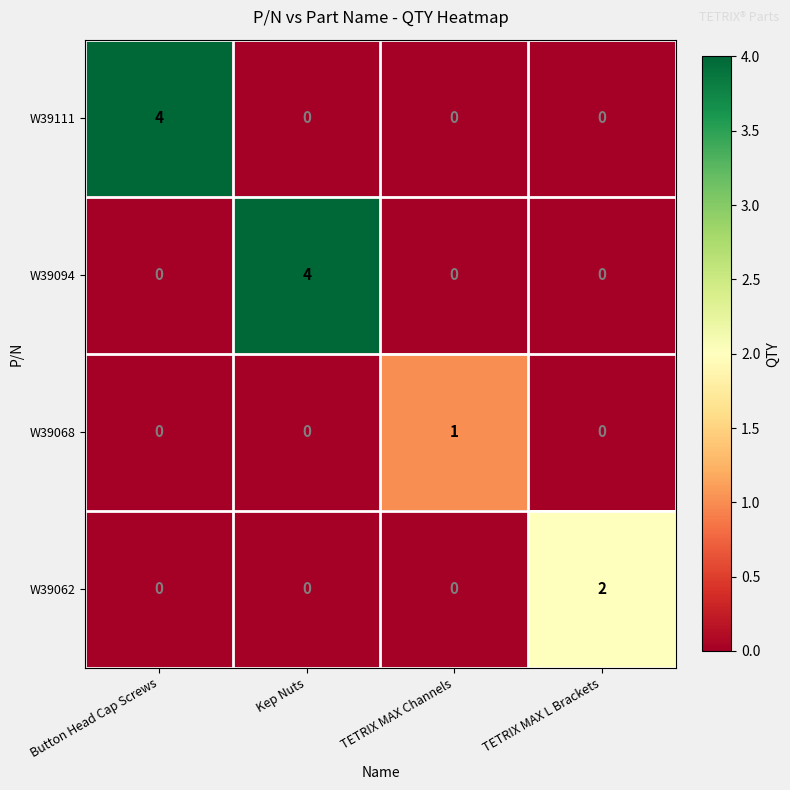

How many W39062 values are between 0 and 2?

4